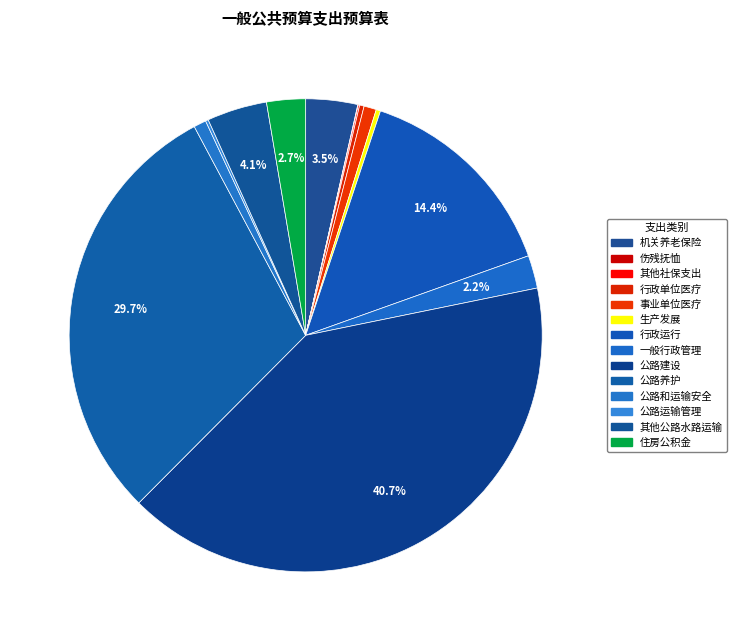

The 公路养护 slice represents 30% of the pie. True or false?

True